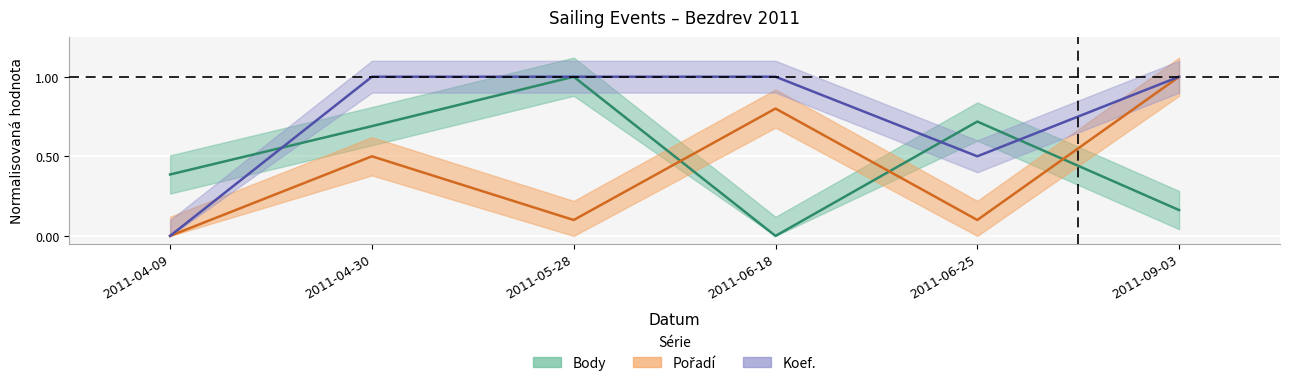

How many Body values are between 0 and 1?

6